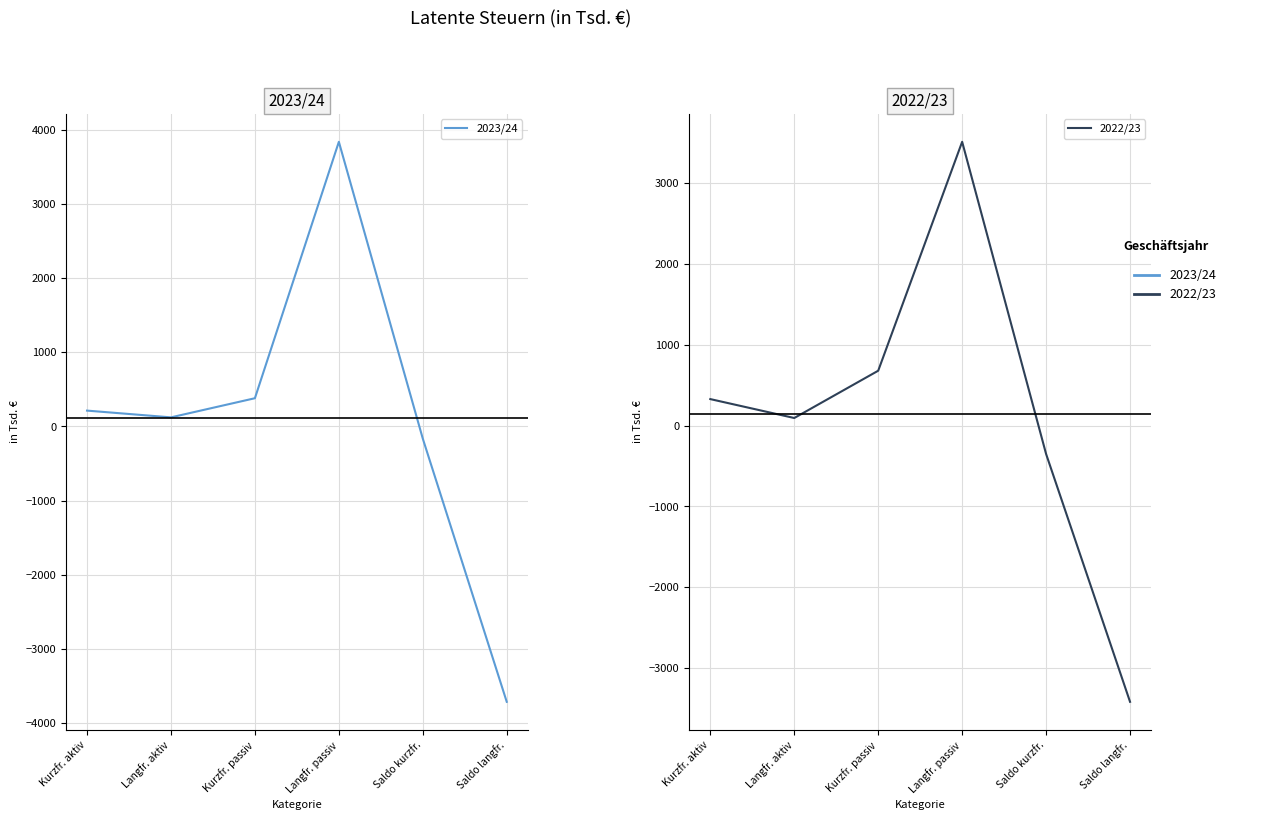

At Langfr. passiv, list the series in order from largest to smallest.

2023/24, 2022/23